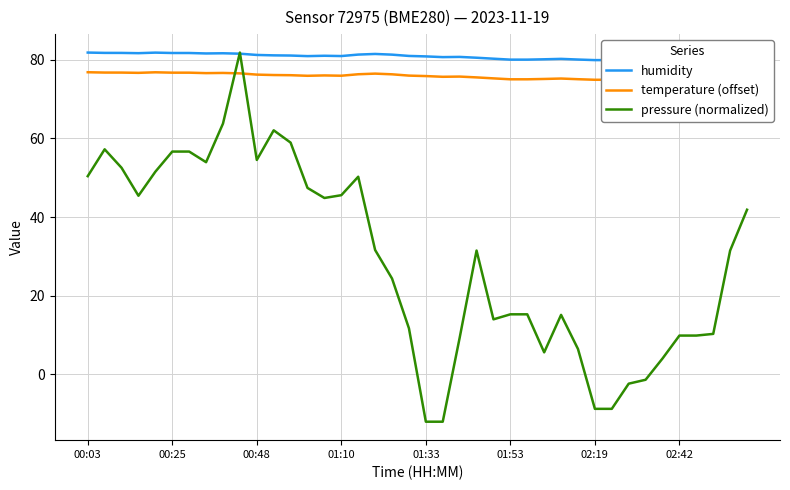

What are all the series names shown in the legend?

humidity, temperature (offset), pressure (normalized)